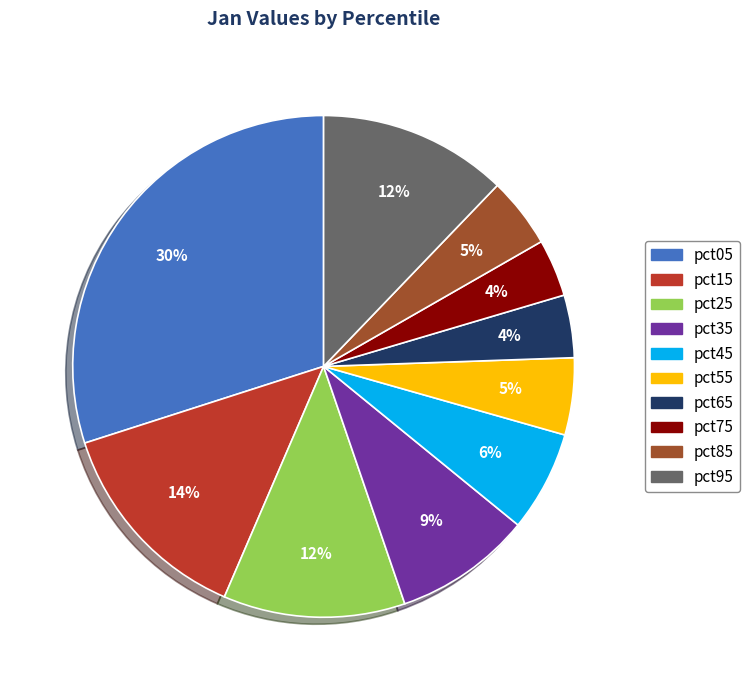

To the nearest percent, what percentage of the pie is pct05?

30%